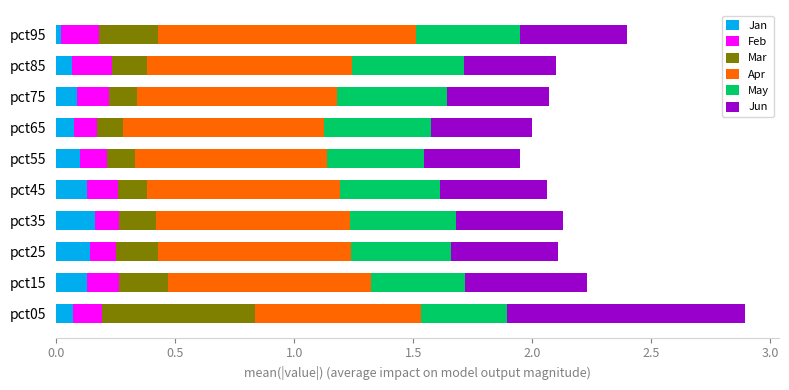

At which category is the sum across all series the highest?

pct05